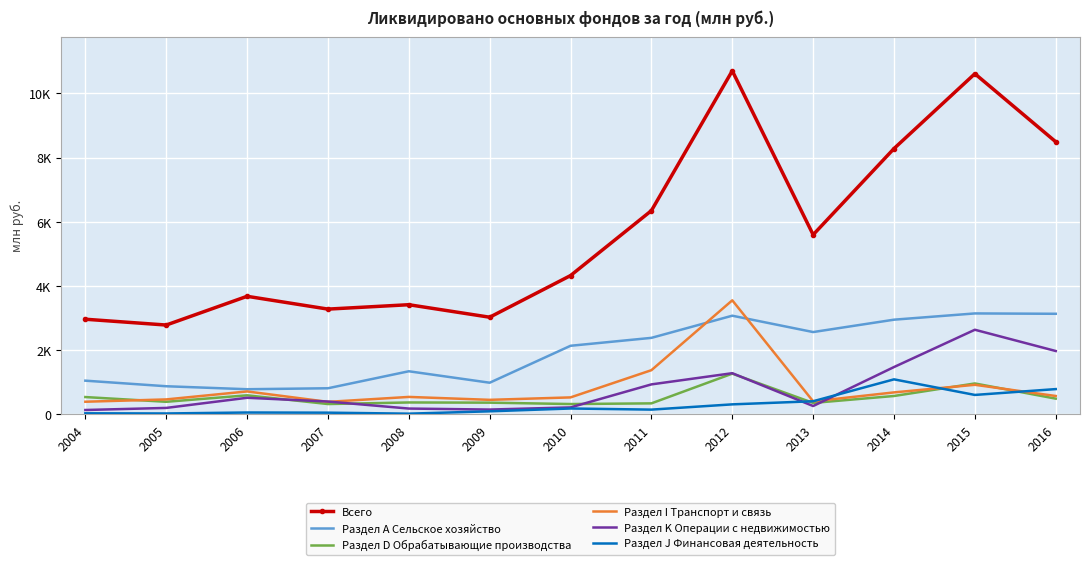

What are all the series names shown in the legend?

Всего, Раздел А Сельское хозяйство, Раздел D Обрабатывающие производства, Раздел I Транспорт и связь, Раздел K Операции с недвижимостью, Раздел J Финансовая деятельность